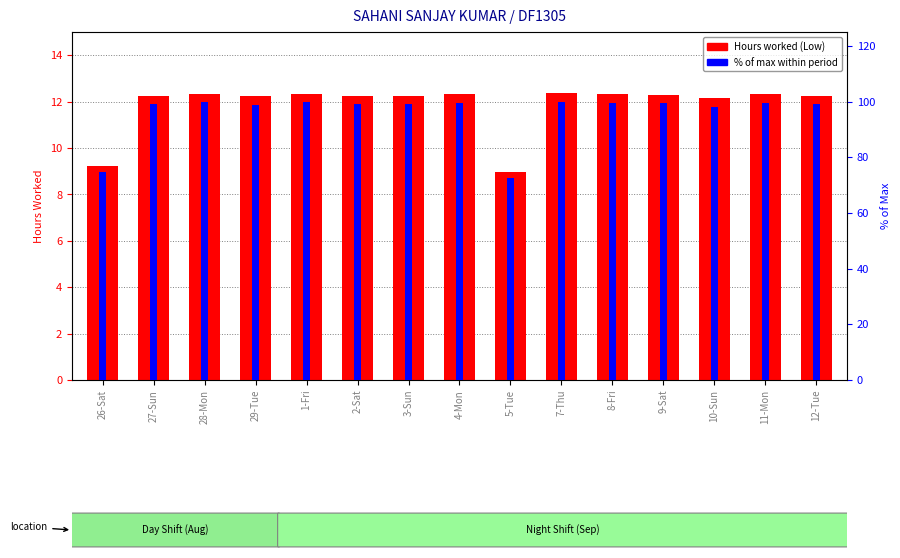

At which label does Hours worked first exceed 12?

27-Sun